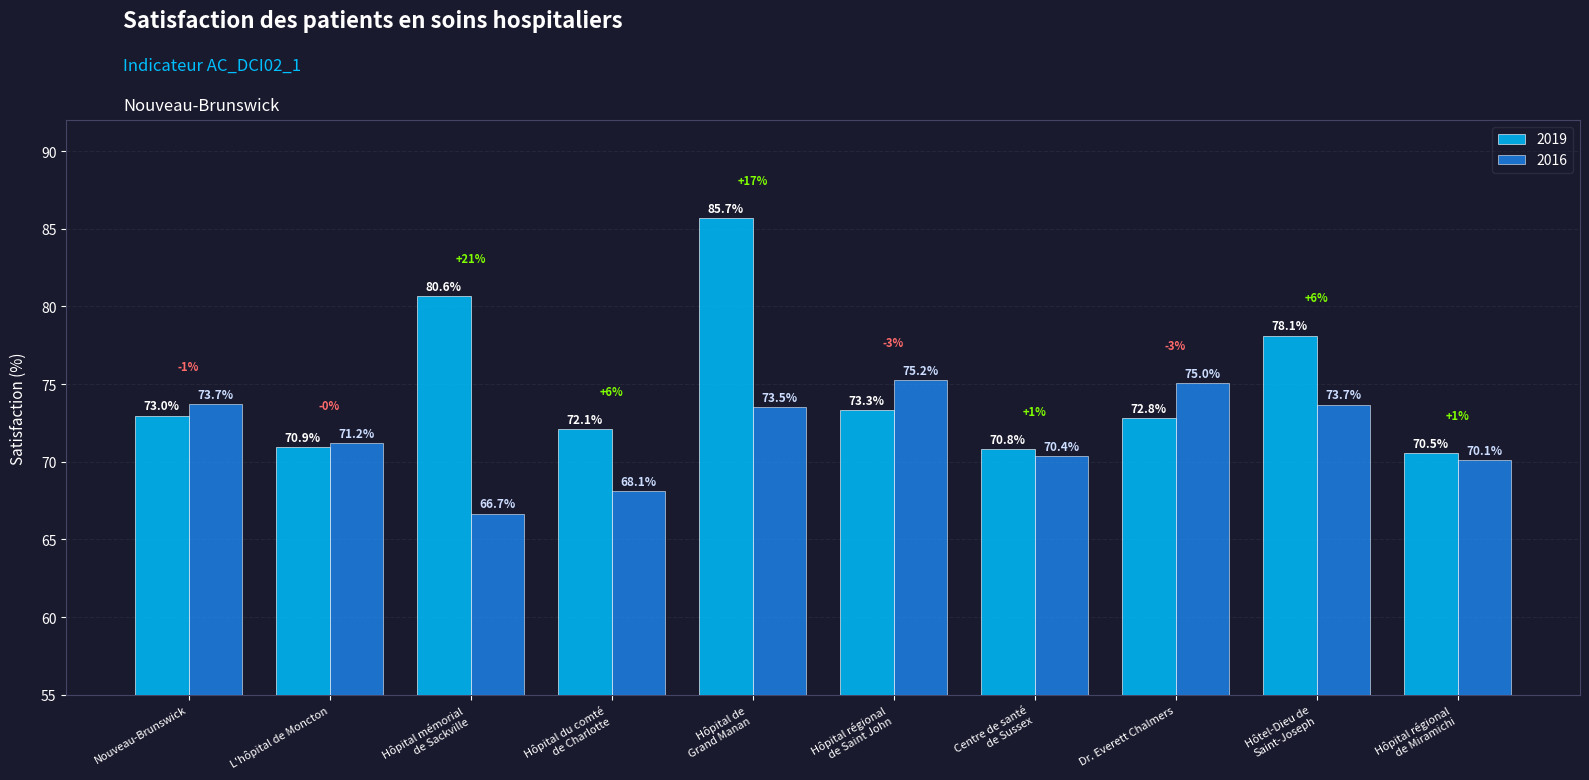

Which category has the highest value across all series?

Hôpital de
Grand Manan